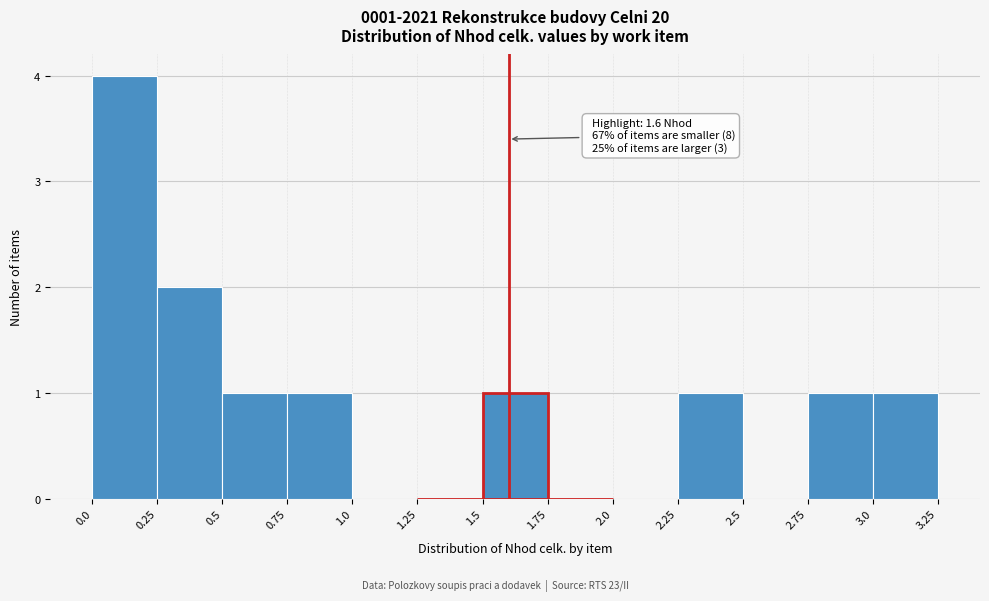

Which range on the x-axis has the tallest bar?

0.0 to 0.25